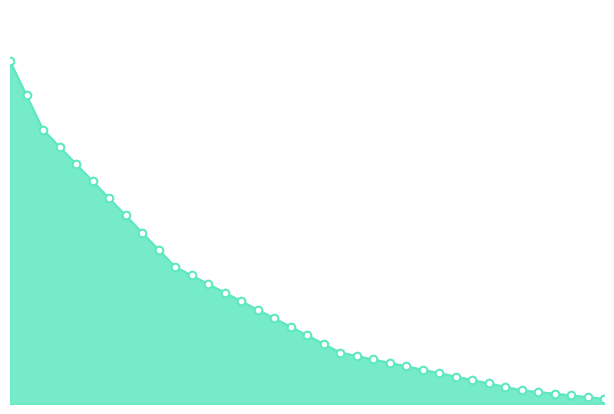

Is this an area chart (filled region under the line)?

Yes